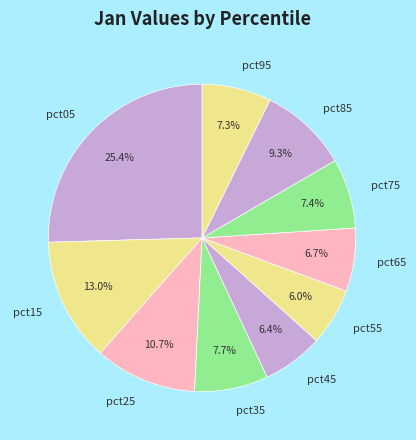

How many segments does this pie chart have?

10